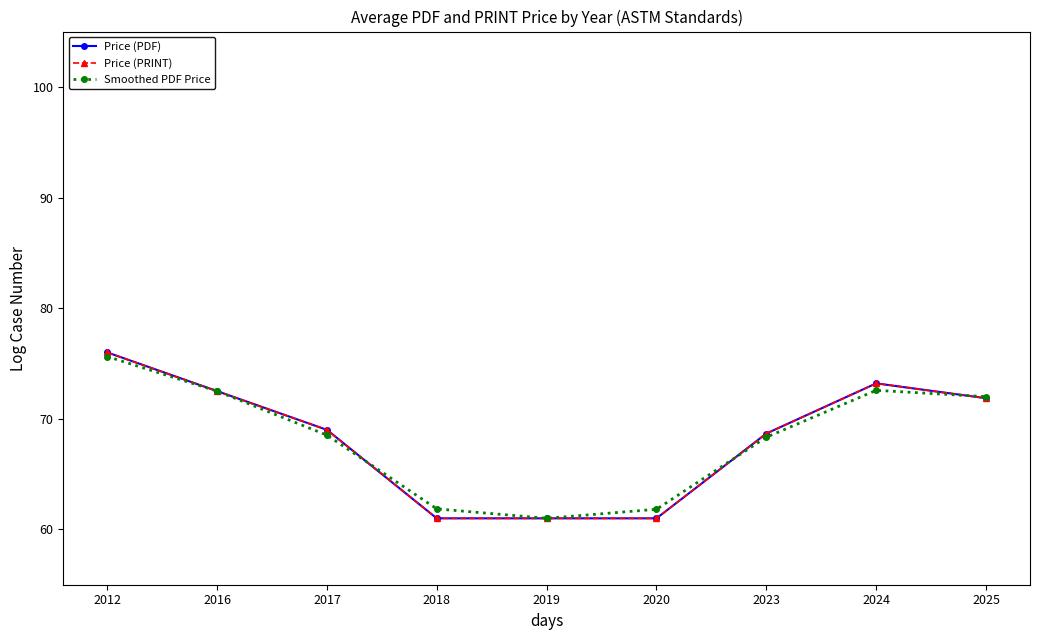

Does the chart have visible grid lines?

No